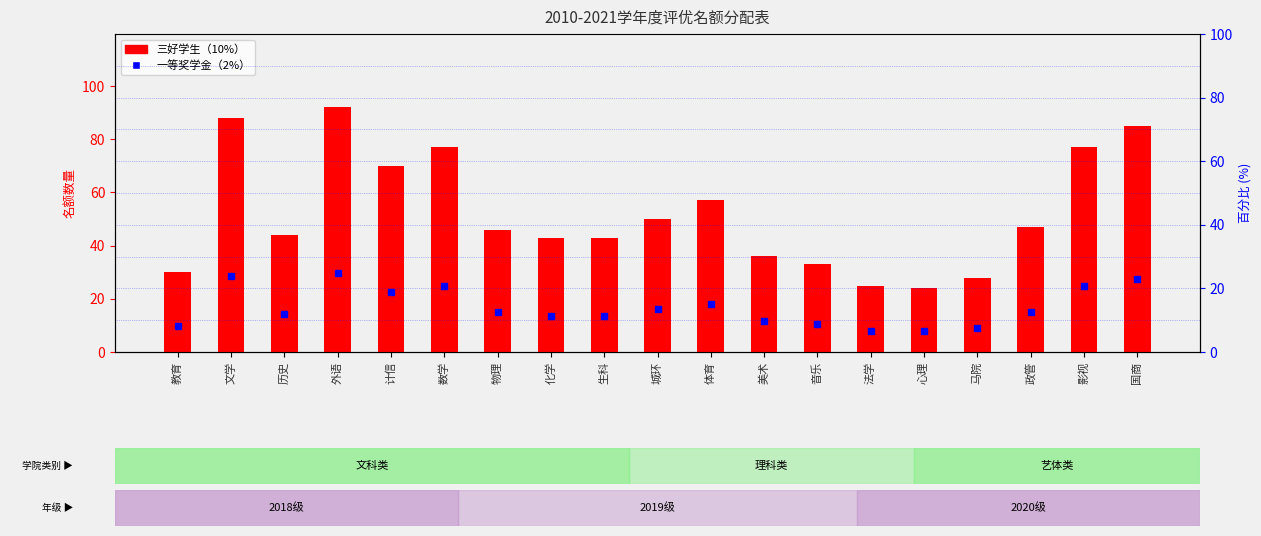

Between 数学 and 生科, which series saw the biggest shift?

三好学生（10%）